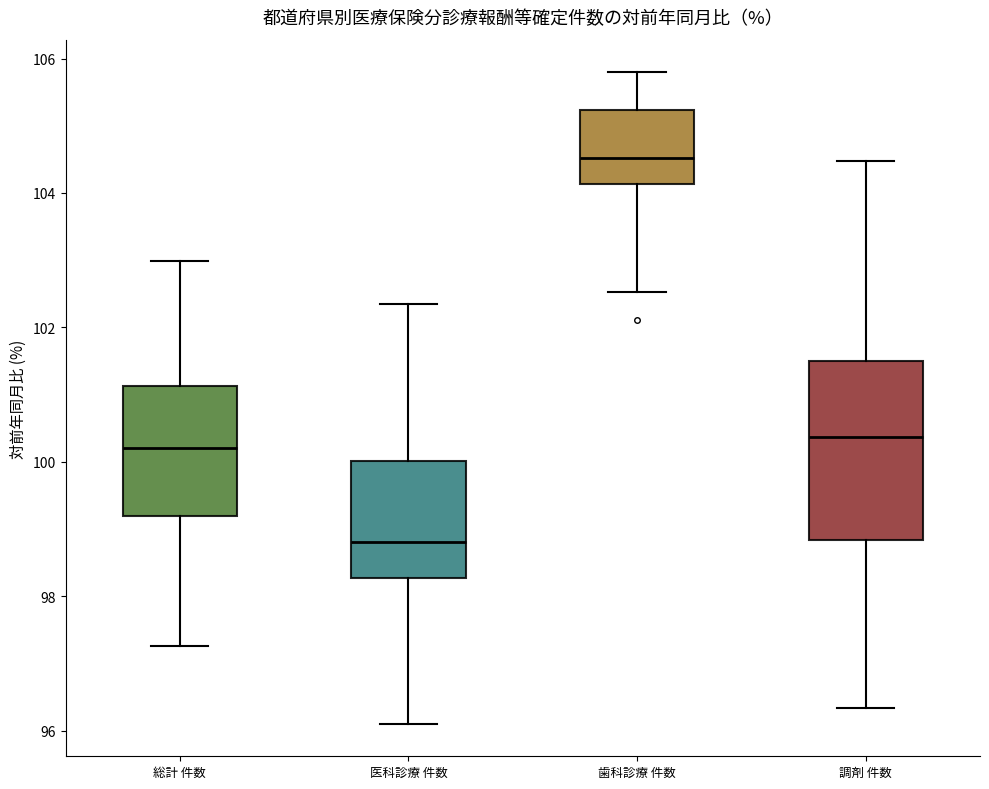

Where does the upper whisker of the box for 総計 件数 end on the y-axis? The values are not printed on the chart, so give them approximately, as read against the axis.

103.0